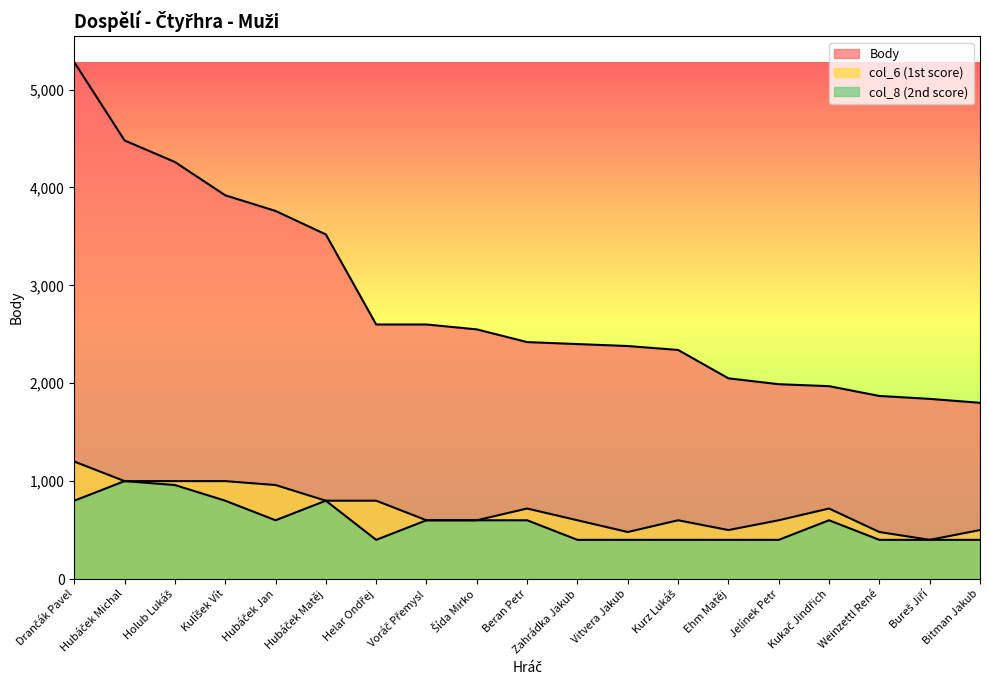

At which category does the chart reach its minimum across all series?

Bureš Jiří